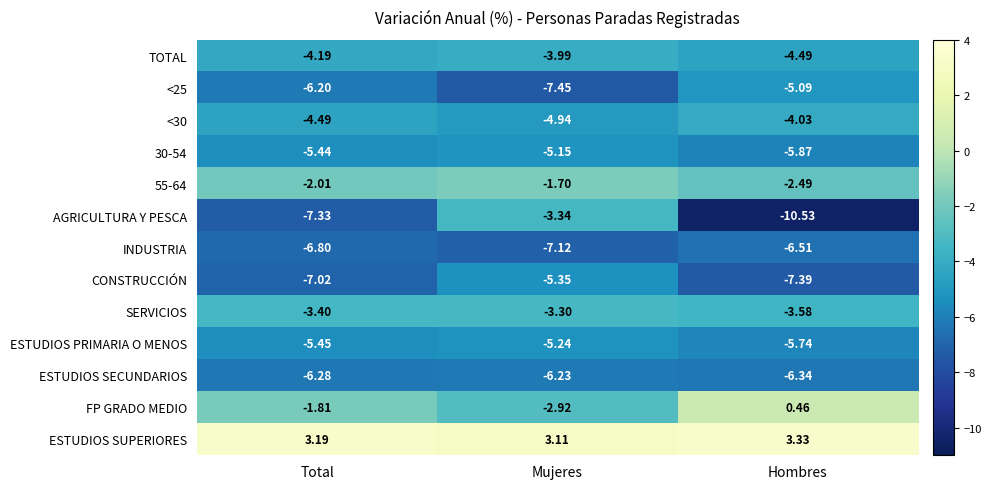

Which category has the highest value in the INDUSTRIA series?

Hombres